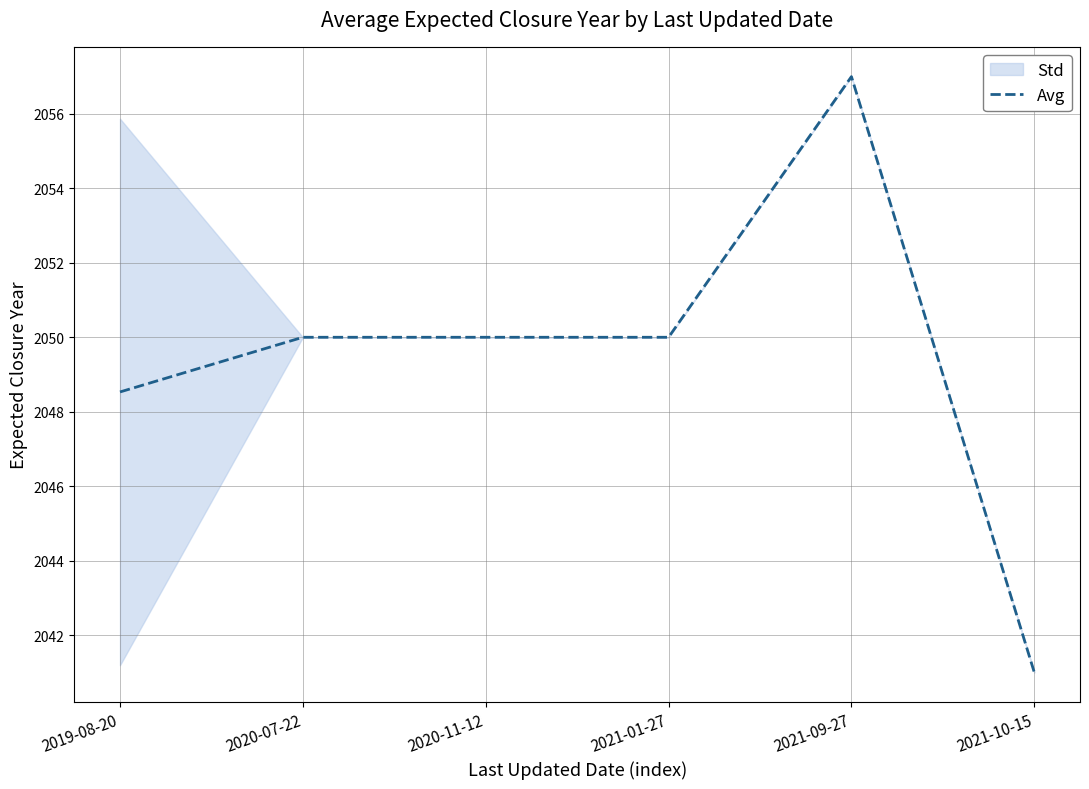

The value at 2019-08-20 is 1137.7. True or false?

False